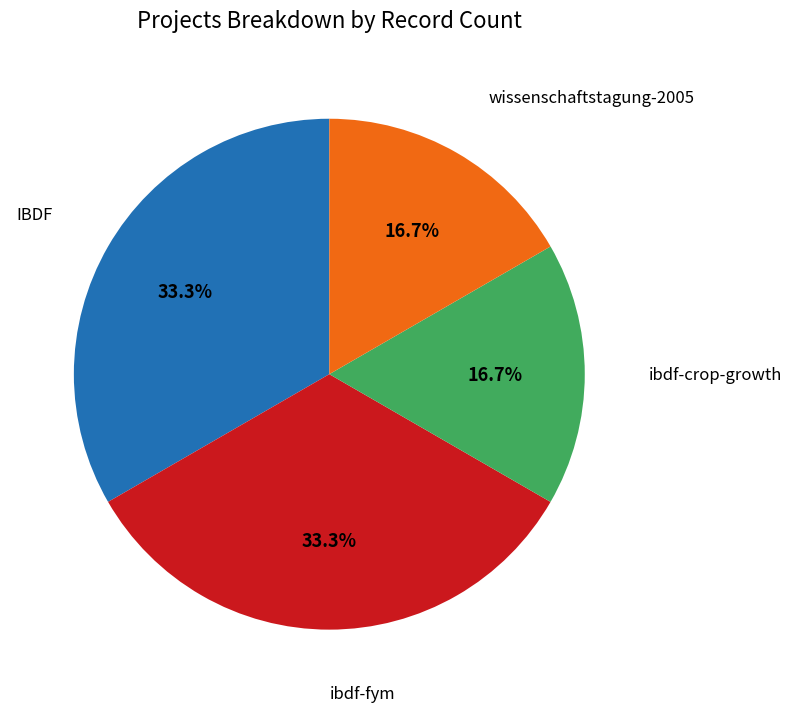

How many slices are in this pie chart?

4